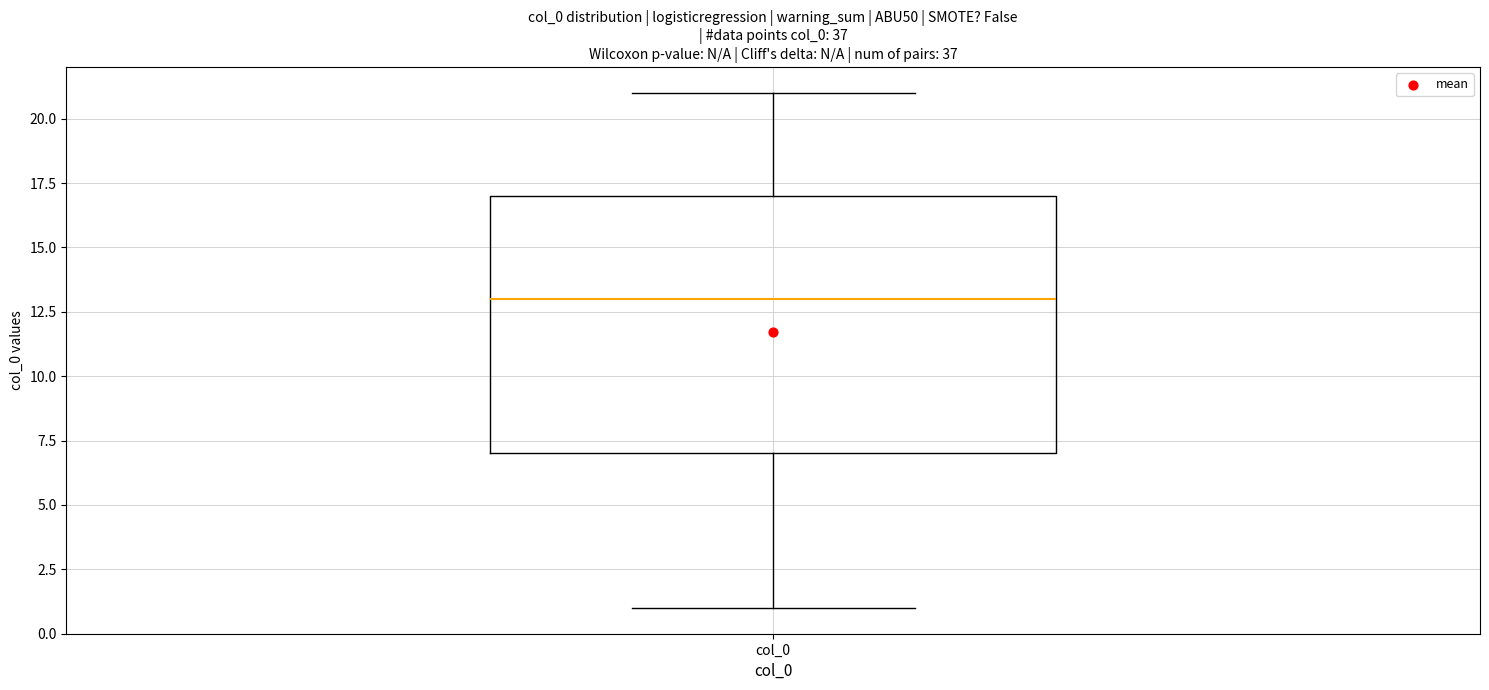

Read this box plot against the y-axis: the position of the median line, the range covered by the box, and the ends of both whiskers. The values are not printed on the chart, so give them approximately, as read against the axis.

median 13, box 7 to 17, whiskers 1 to 21